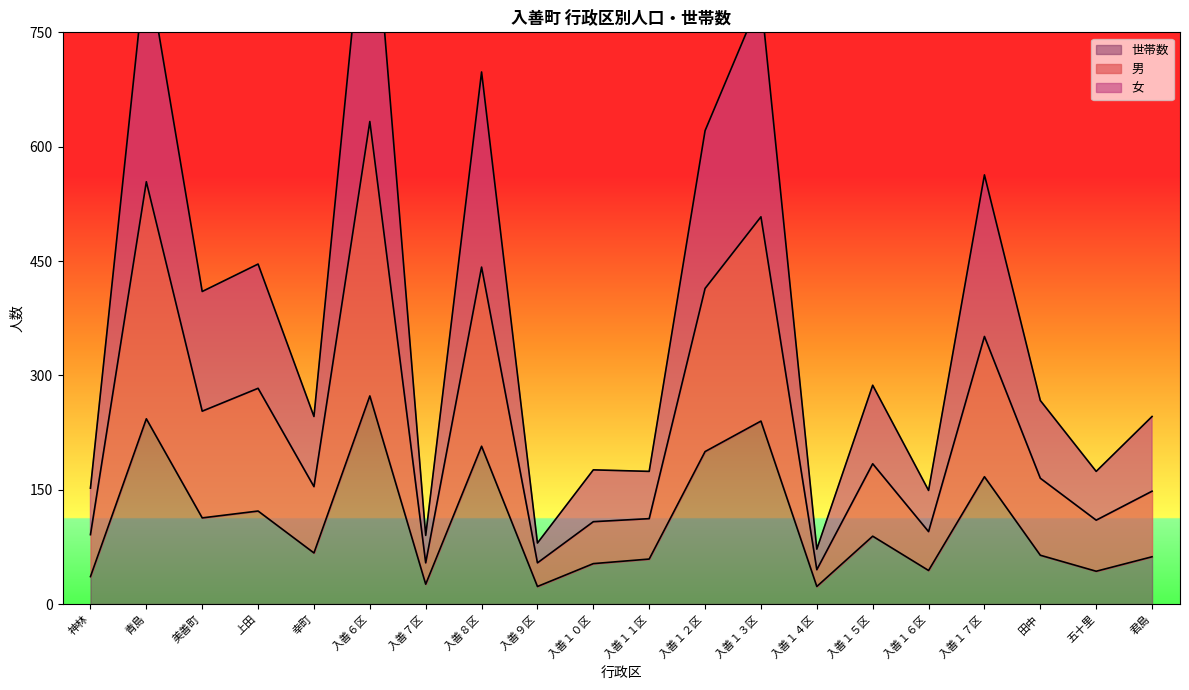

What is the highest value of the 世帯数 series?

273